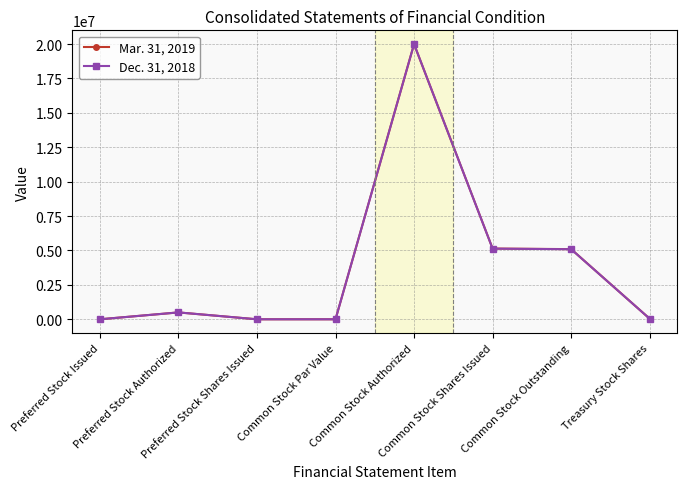

Is it true that Dec. 31, 2018 equals 7332936 at Common Stock Shares Issued?

False